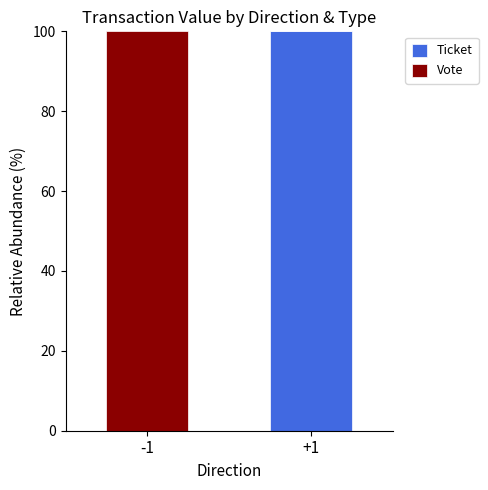

What is the total value across all series at -1?

100